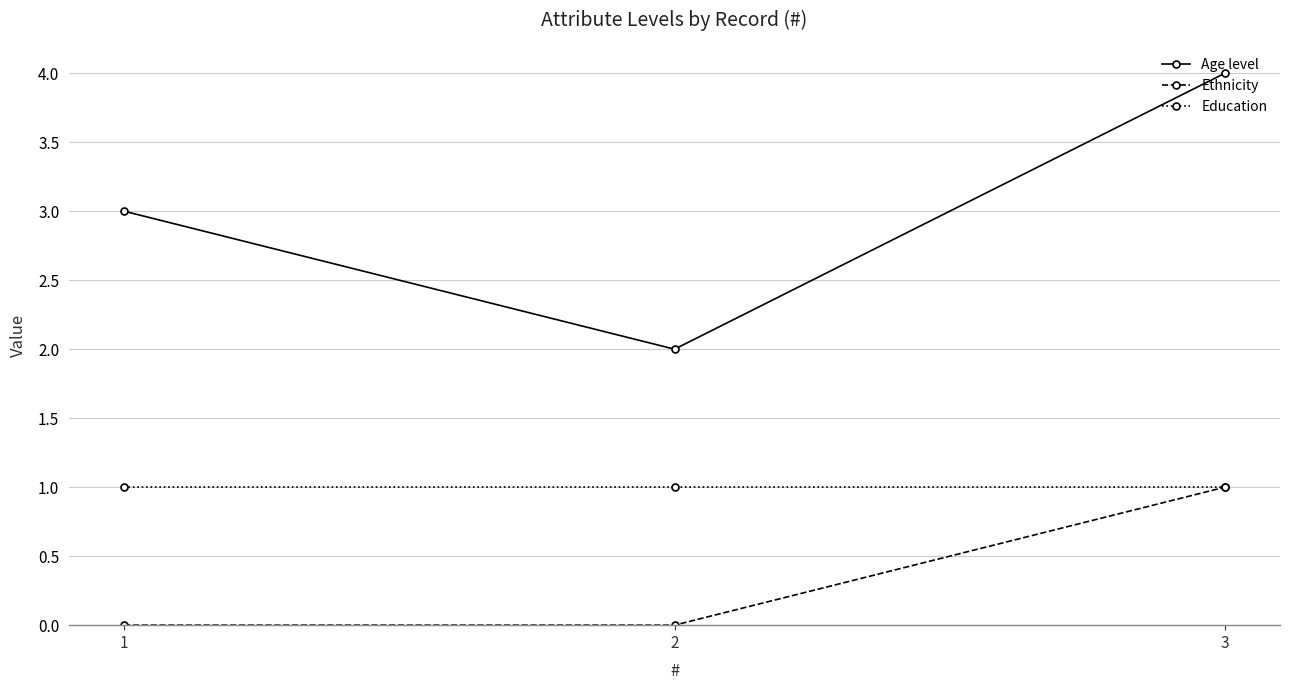

What is the value of the Ethnicity point at the 3rd from the left?

1